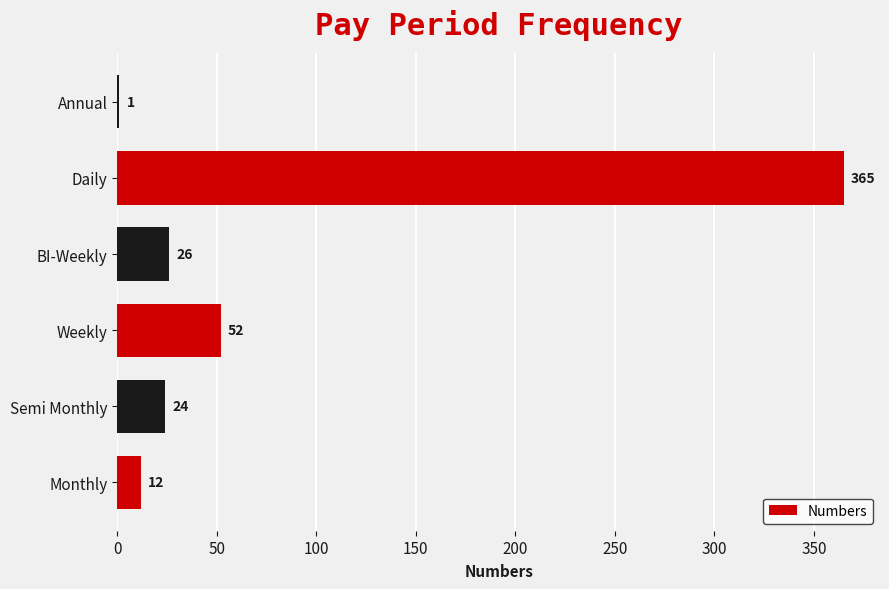

What is the change in value from Monthly to Daily?

+353